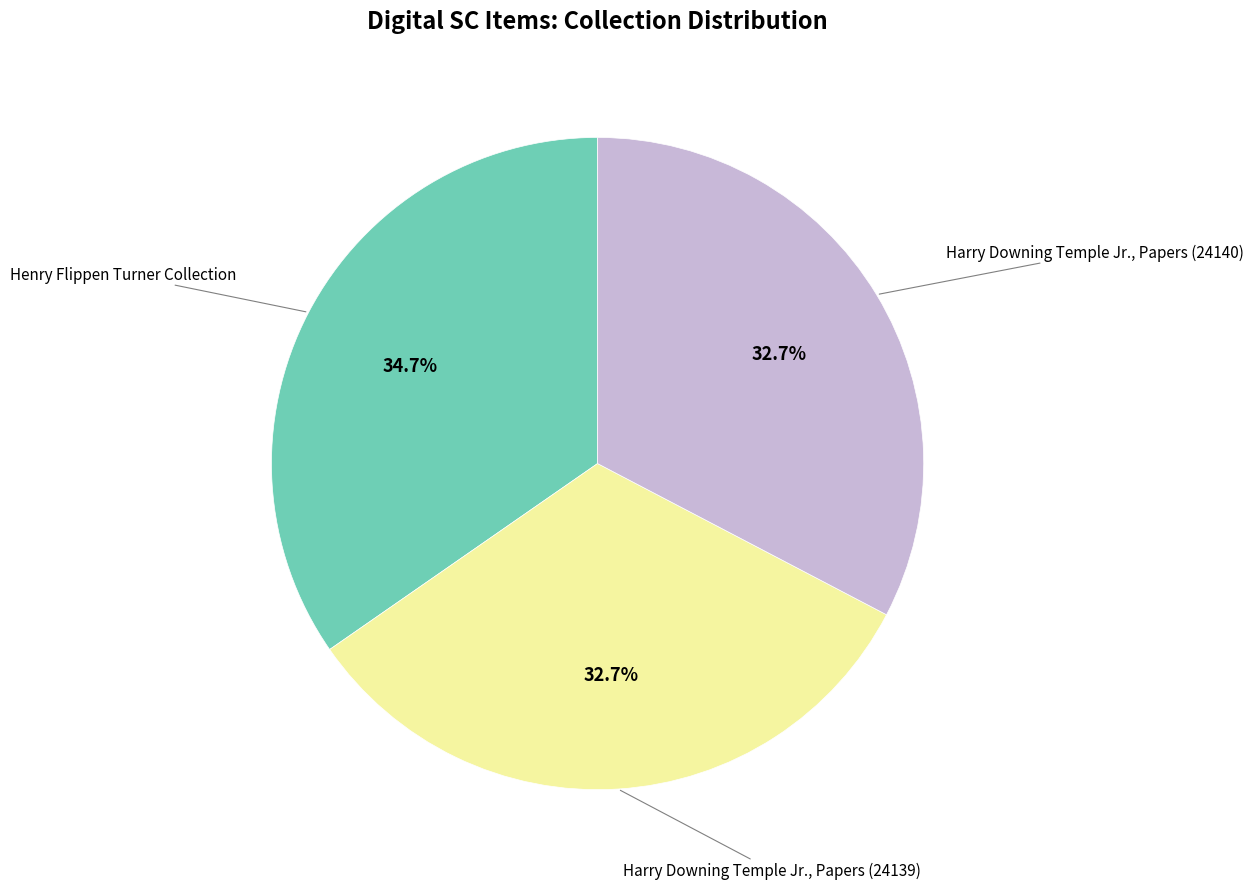

Is there any slice that represents more than half of the pie?

No